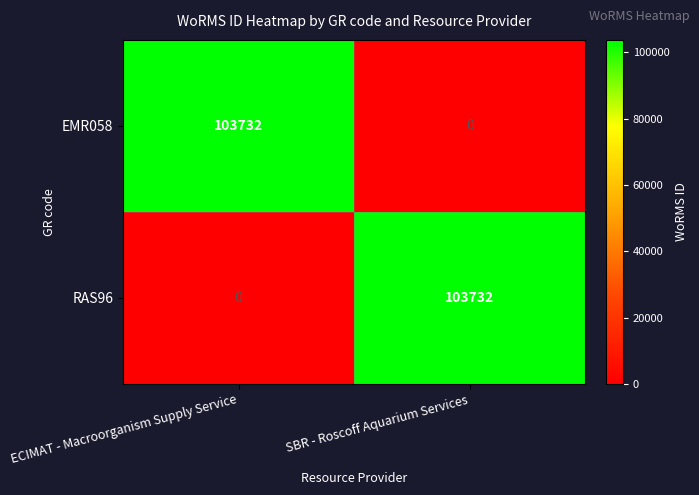

Reading left to right, what are all the values shown in this chart?

EMR058: ECIMAT - Macroorganism Supply Service=103732	SBR - Roscoff Aquarium Services=0
RAS96: ECIMAT - Macroorganism Supply Service=0	SBR - Roscoff Aquarium Services=103732